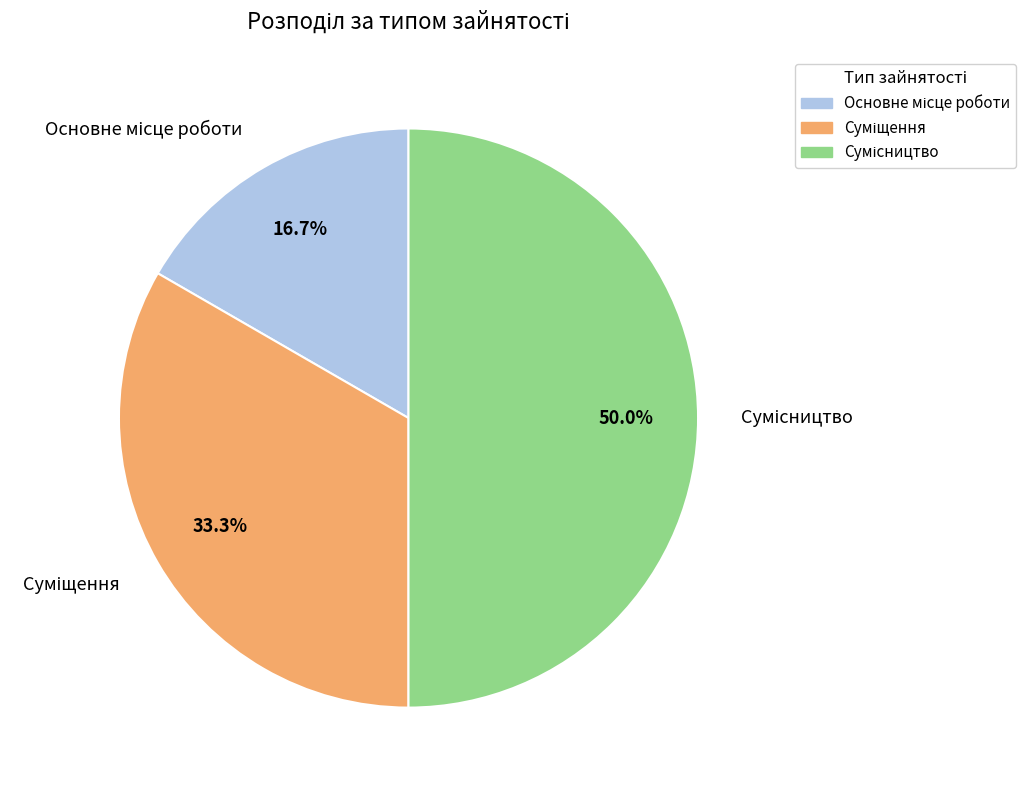

To the nearest percent, what portion does Сумісництво represent?

50%